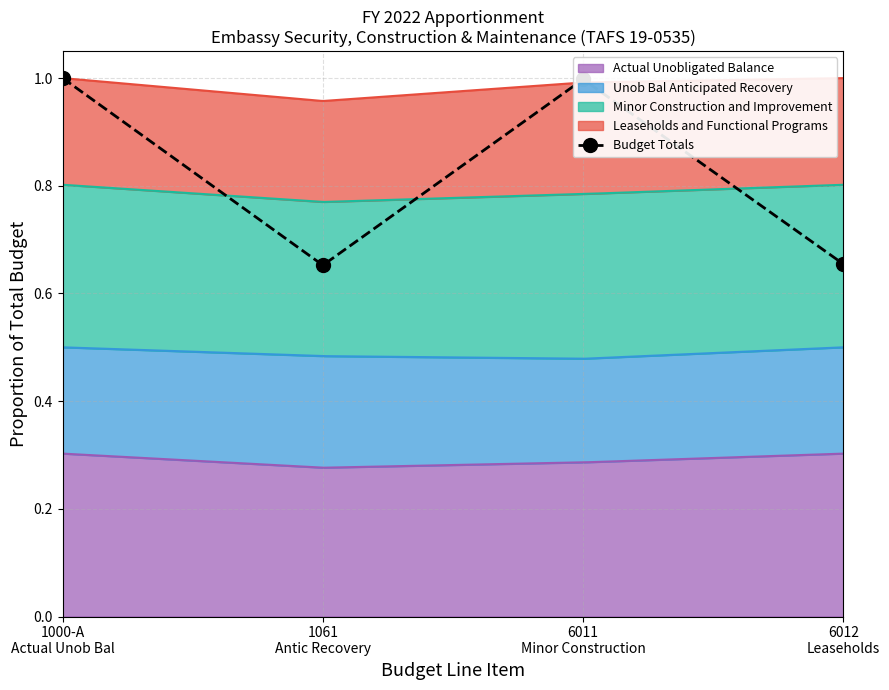

What value does the data have at 6011
Minor Construction?

1.0